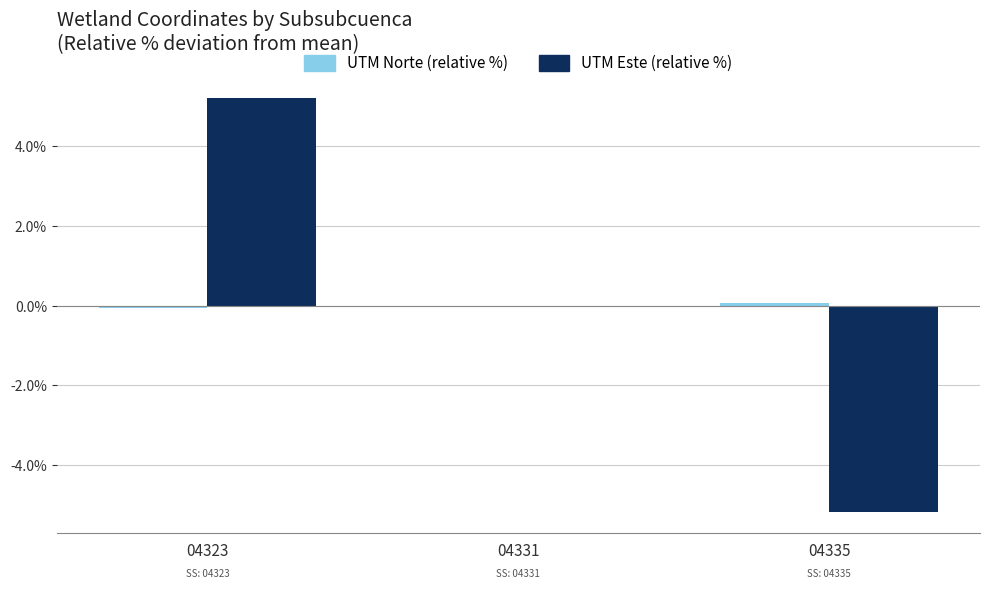

The value of UTM Este (relative %) at 04335 is -5.2. True or false?

True